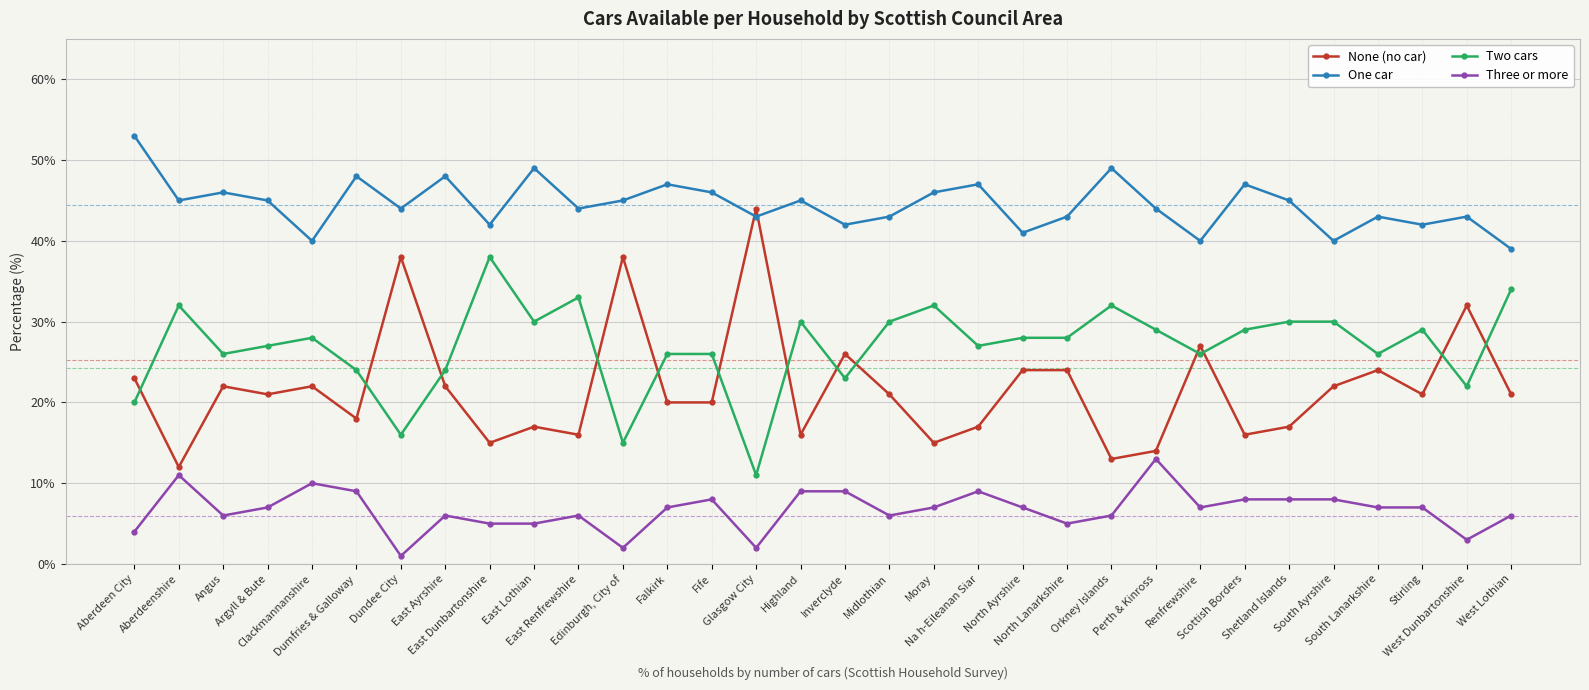

How many lines are shown in the chart?

4